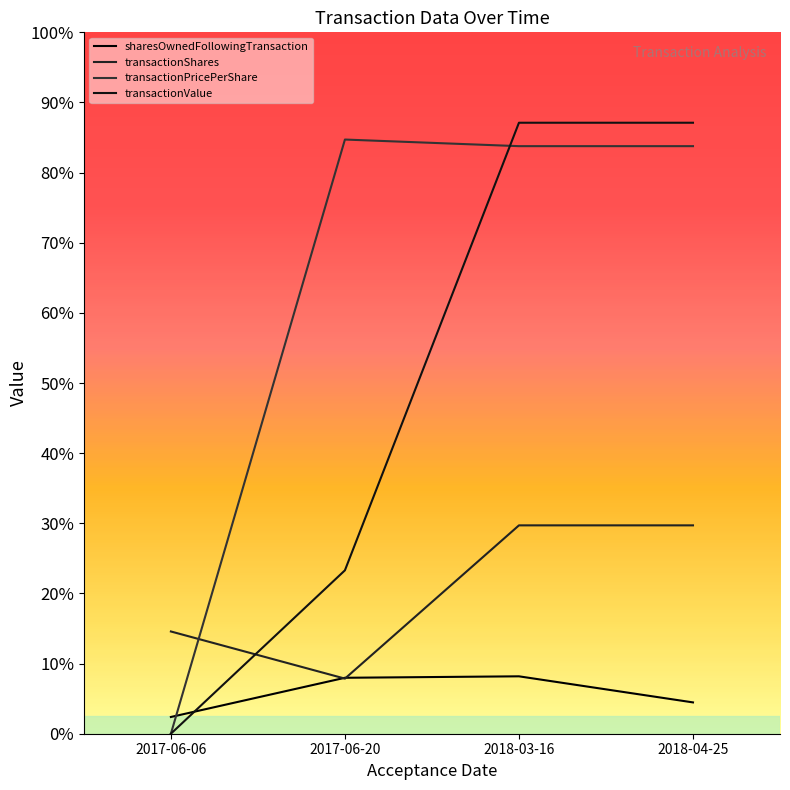

Rank the series at 2018-04-25 from highest to lowest value.

transactionValue, transactionPricePerShare, transactionShares, sharesOwnedFollowingTransaction